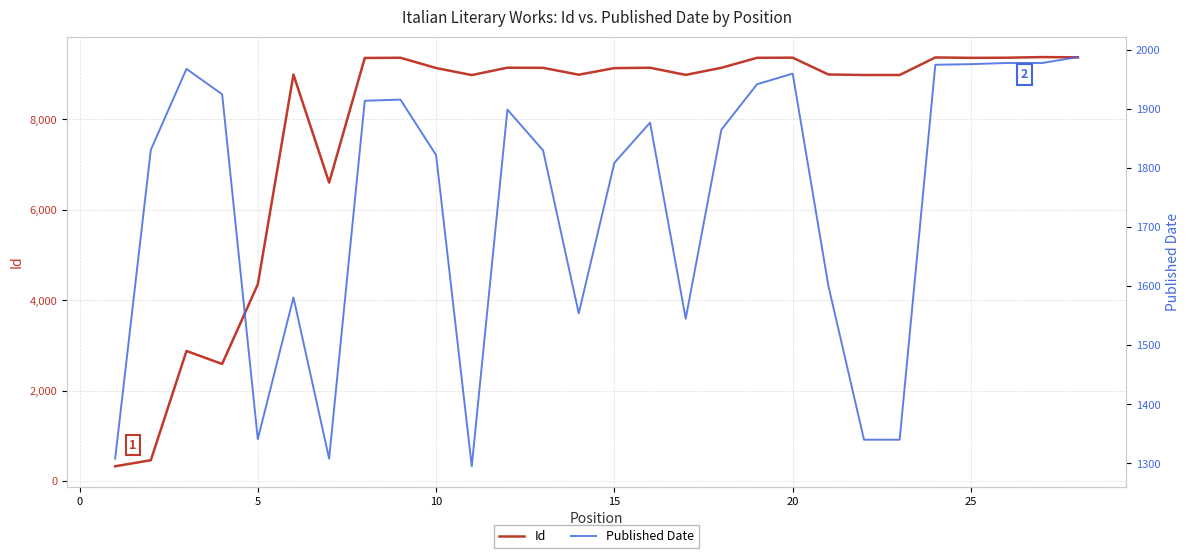

What is the highest value of the Id series?

9380